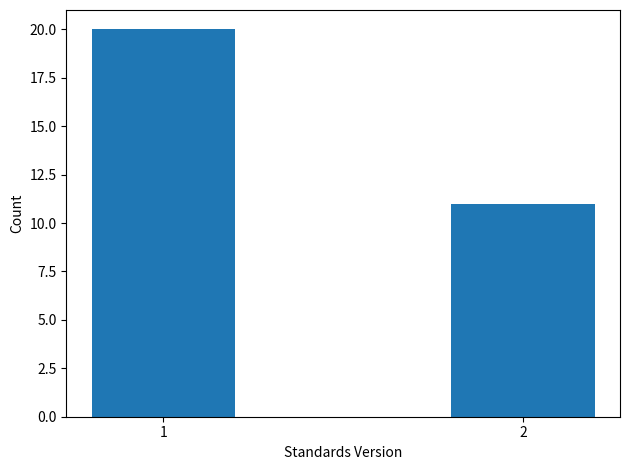

Reading left to right, list all the values displayed in this chart.

1=20	2=11